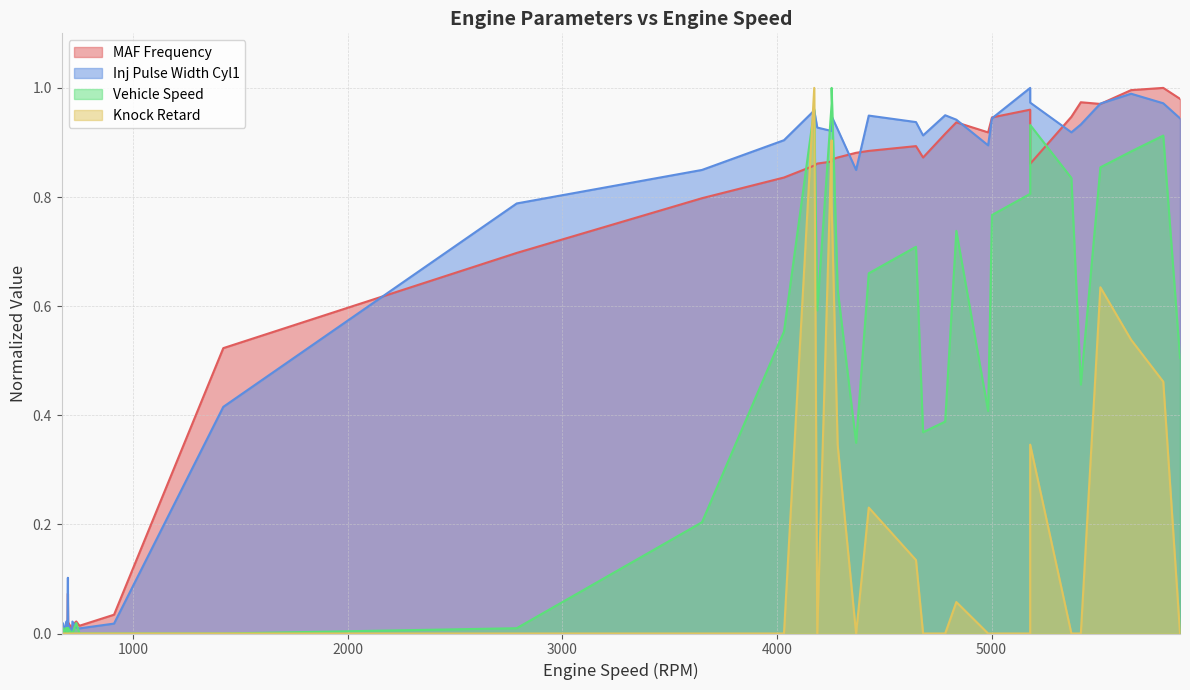

What is the sum of all Inj Pulse Width Cyl1 values?

22.4